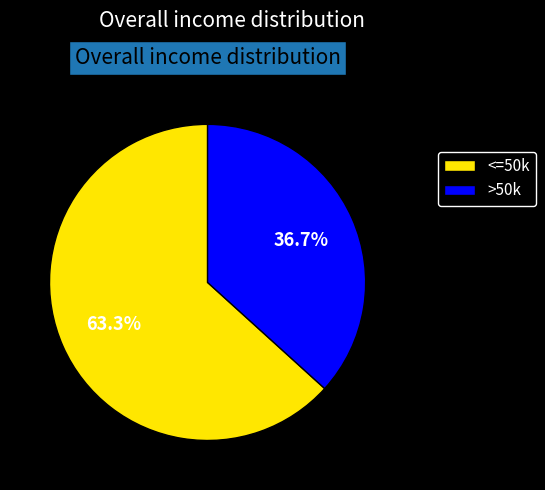

Which has a higher value, <=50k or >50k?

<=50k